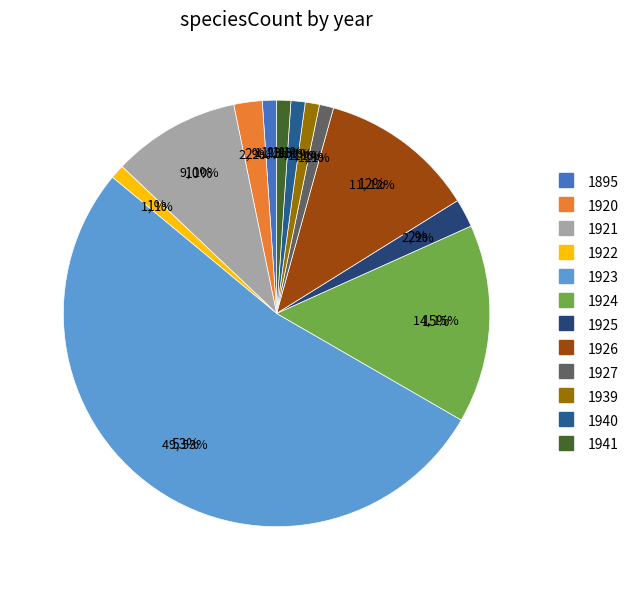

Which category has the smallest portion of the pie?

1895